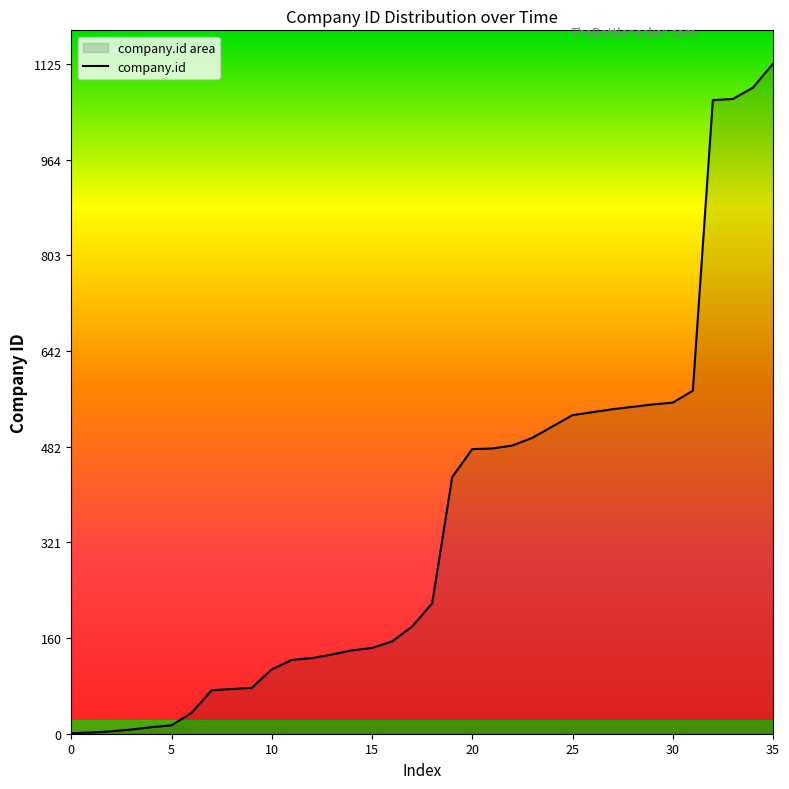

Reading left to right, what are all the values shown in this chart?

1	2	4	7	11	14	35	73	75	77	108	124	127	133	140	144	155	180	219	431	478	479	484	497	516	535	540	545	549	553	556	576	1064	1066	1085	1125